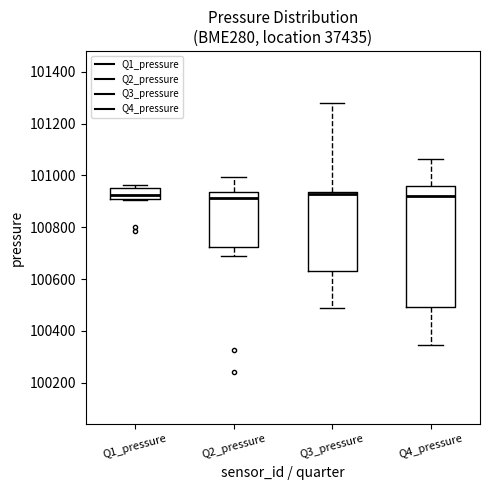

Where is the upper edge of the box for Q2_pressure on the y-axis? The values are not printed on the chart, so give them approximately, as read against the axis.

100940